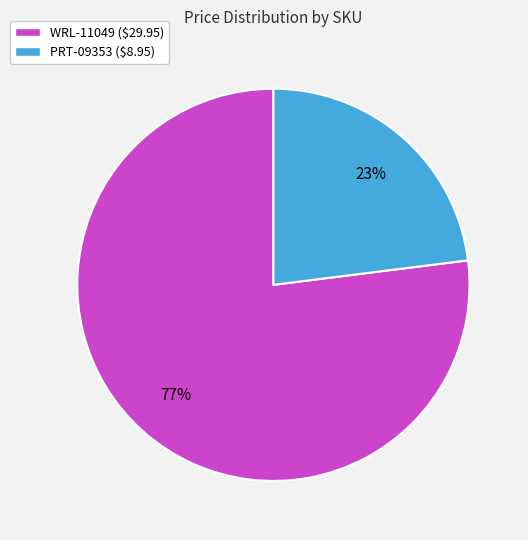

How many segments does this pie chart have?

2